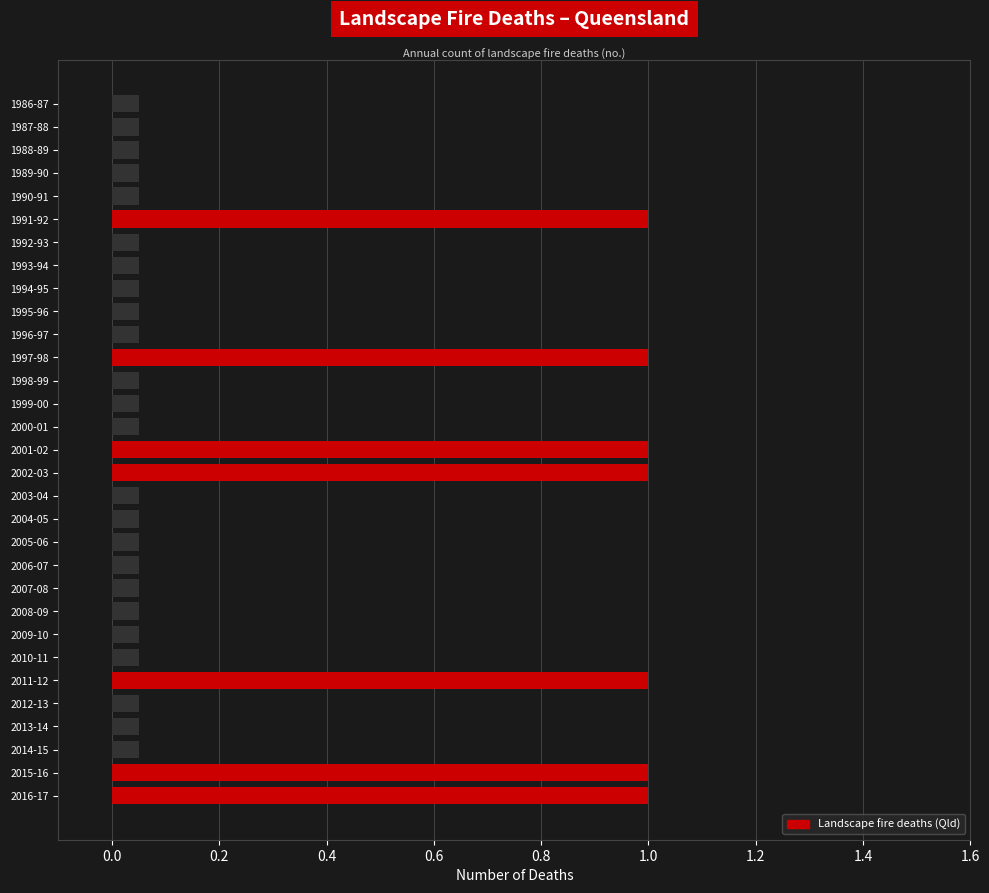

Between 1994-95 and 1987-88, which is larger?

1994-95